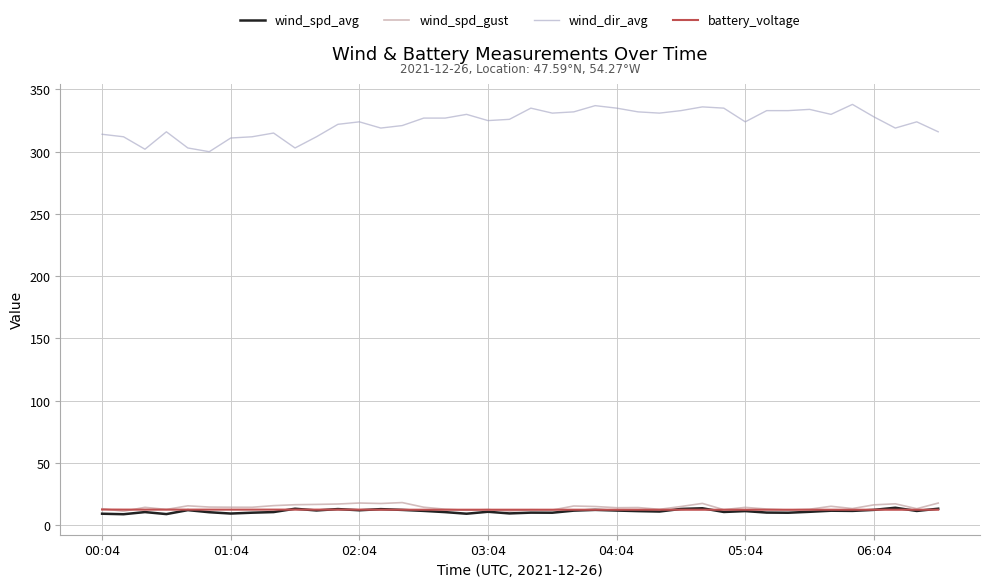

Which series has the largest total across all categories?

wind_dir_avg